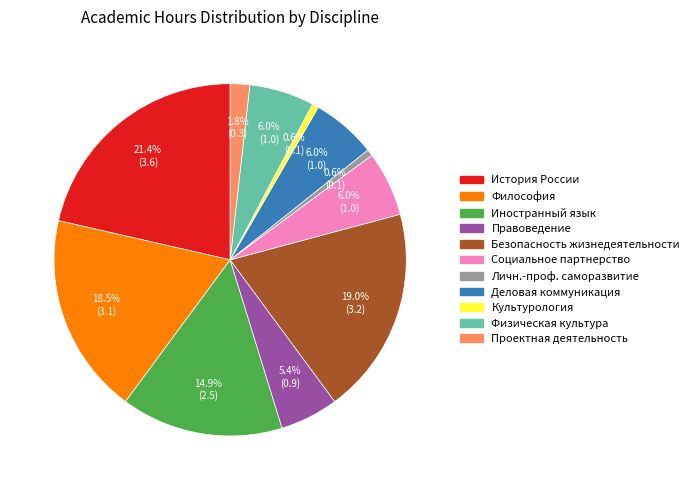

Is there a majority slice in this chart?

No